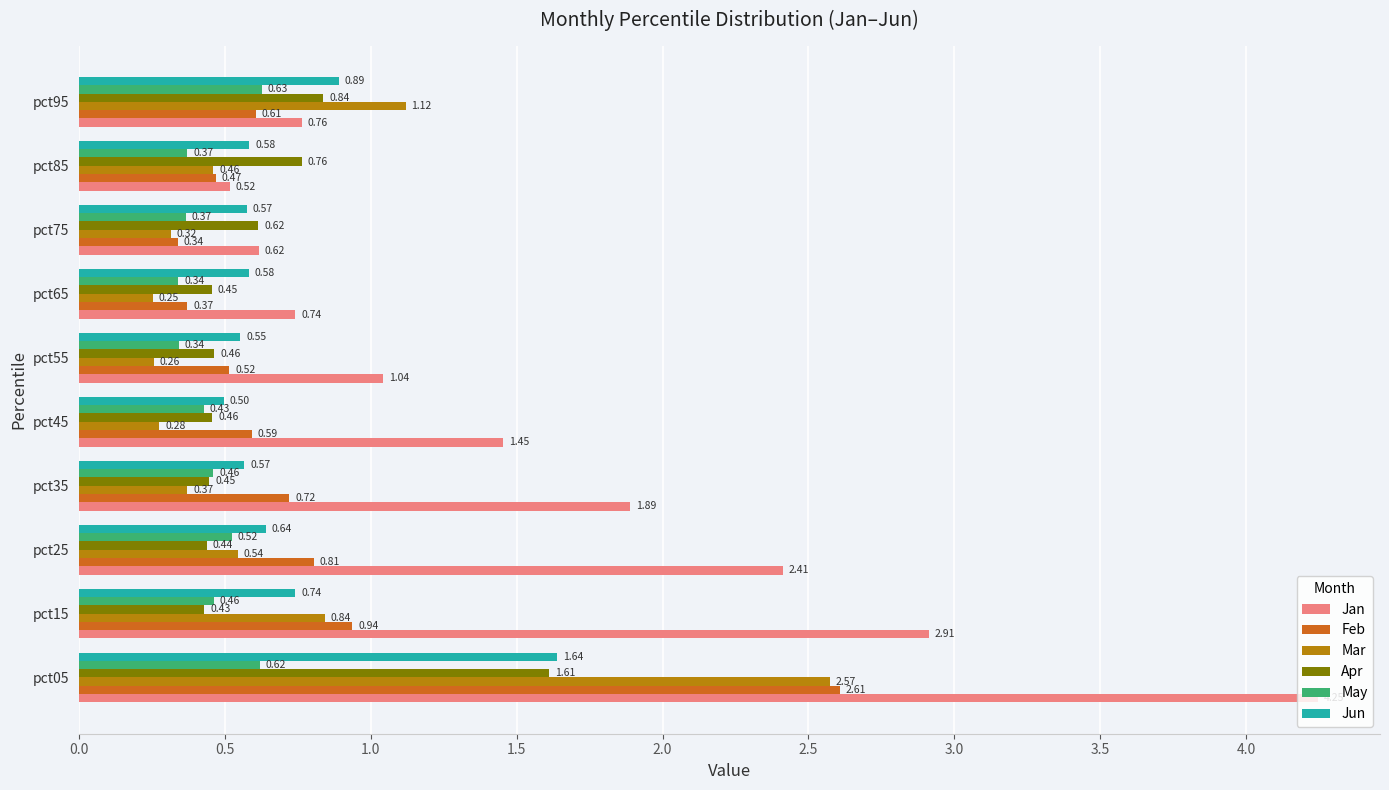

What are all the series names shown in the legend?

Jan, Feb, Mar, Apr, May, Jun